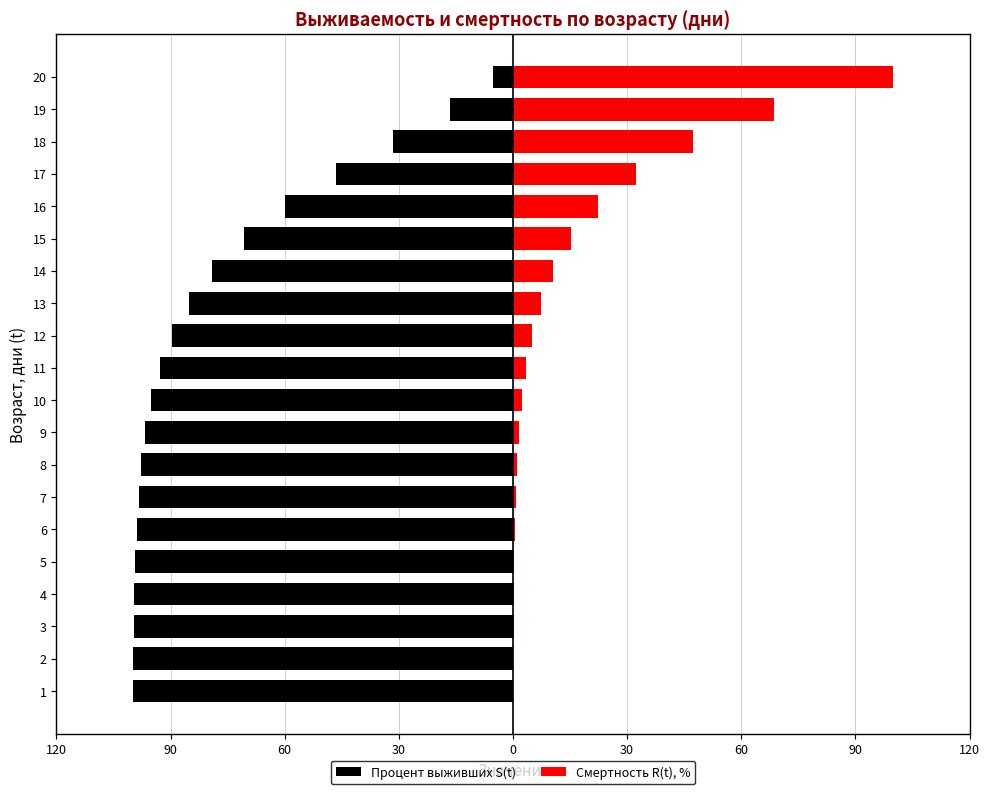

What is the difference between the maximum and second lowest values in the Смертность R(t), % series?

99.9